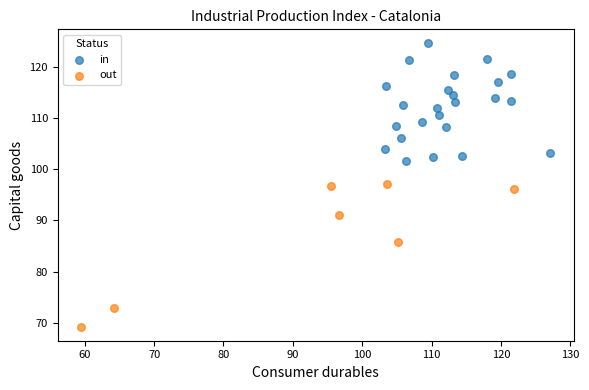

What are all the series names shown in the legend?

in, out